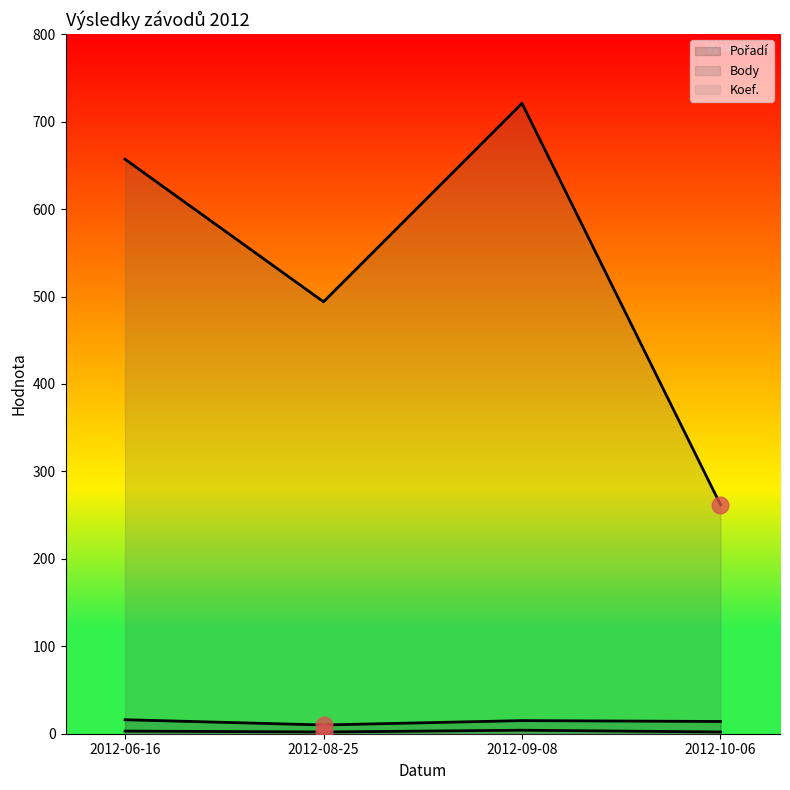

The value of Body at 2012-09-08 is 290. True or false?

False